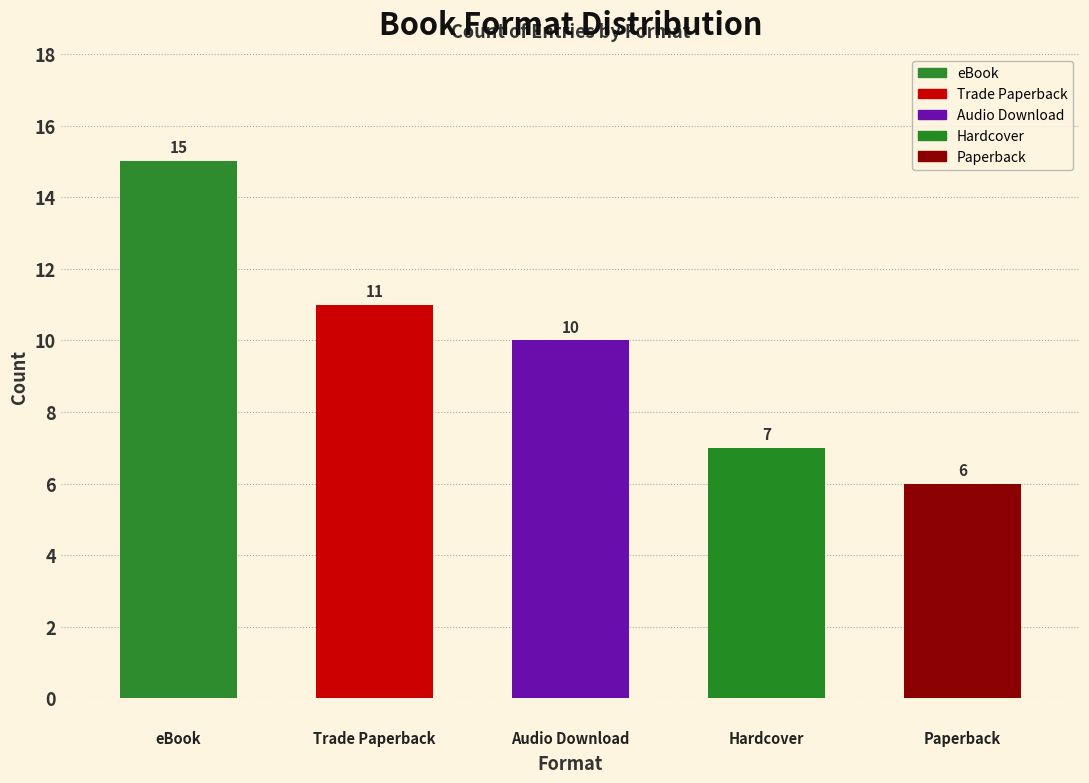

What is the smallest value displayed?

6